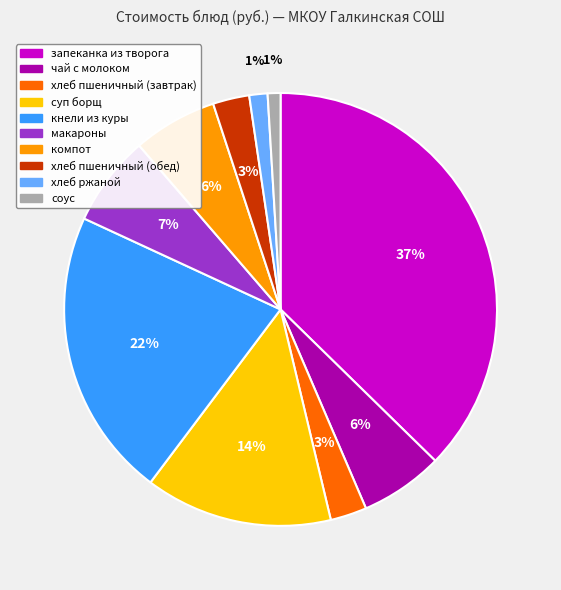

To the nearest percent, what portion does соус represent?

1%